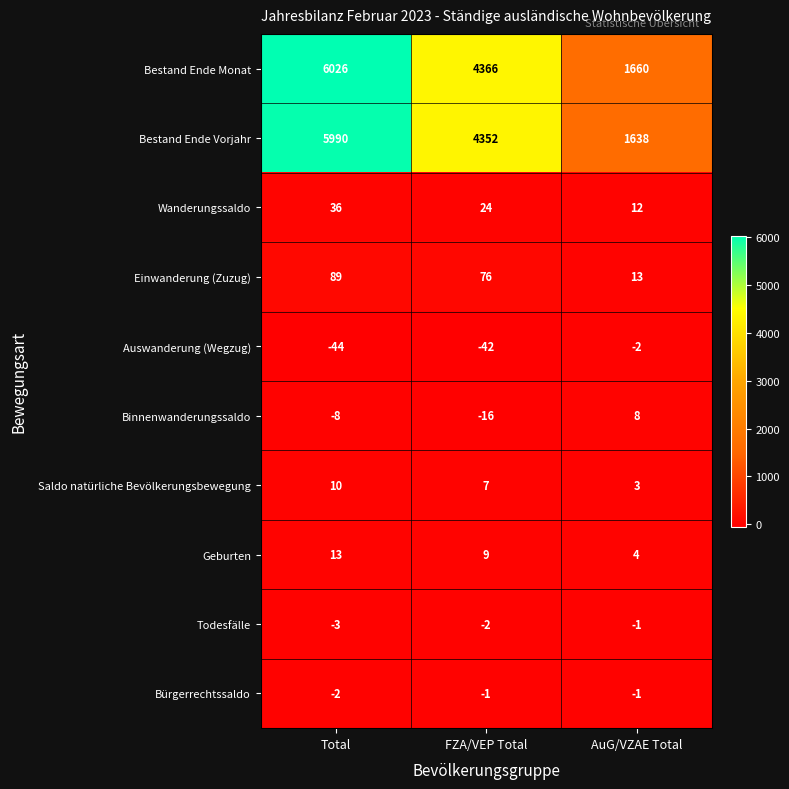

What is the approximate value of Bestand Ende Monat at AuG/VZAE Total?

1660